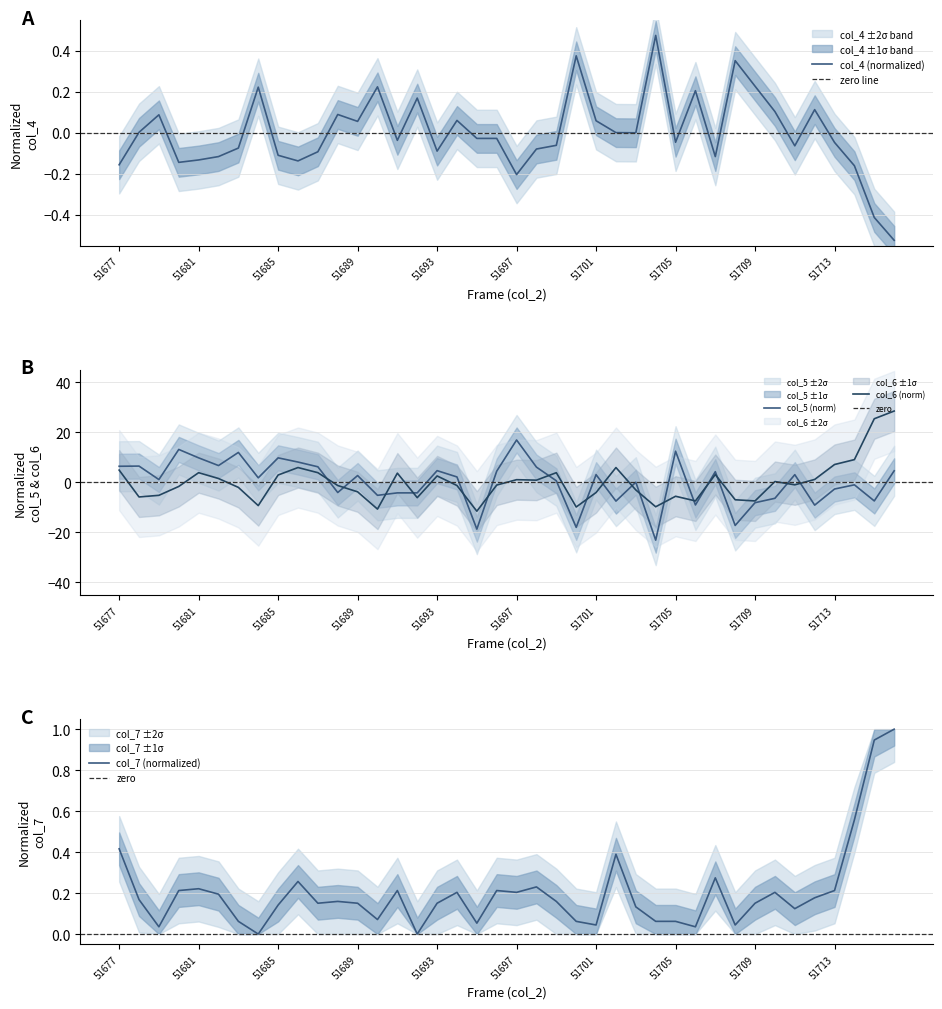

At how many categories does at least one series exceed 14?

3